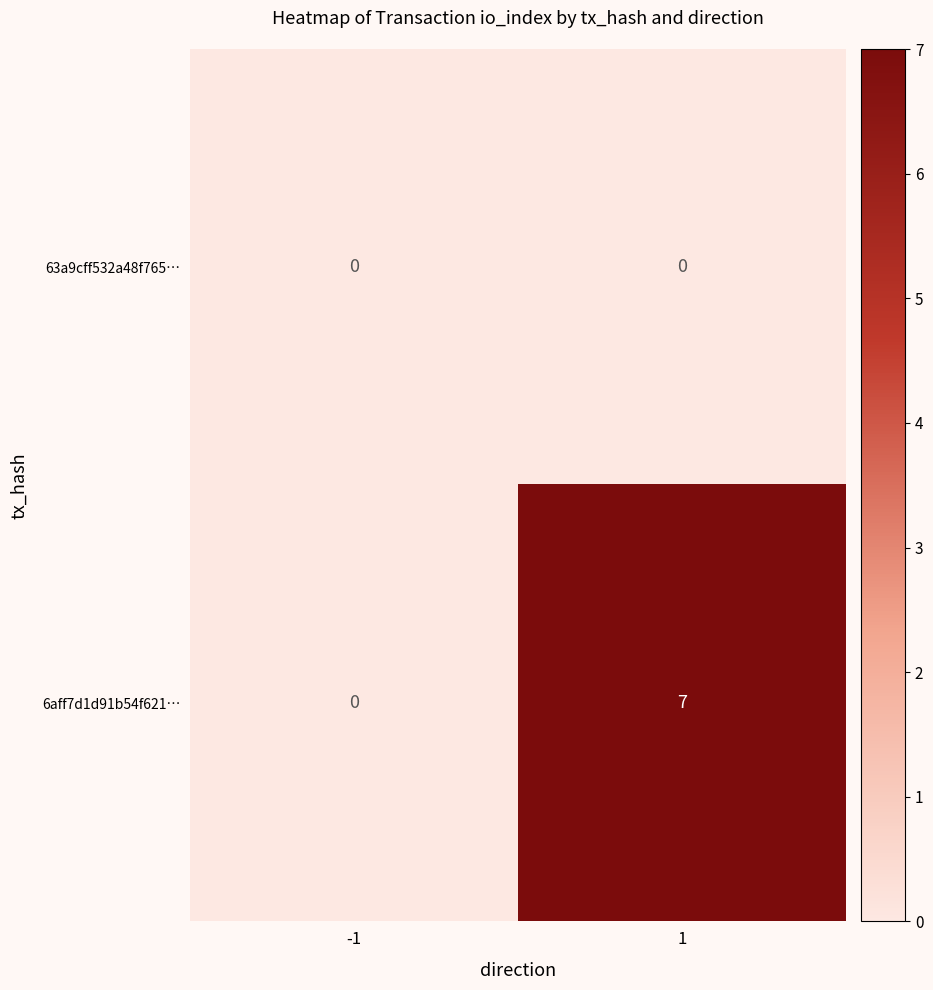

What is the greatest value displayed?

7